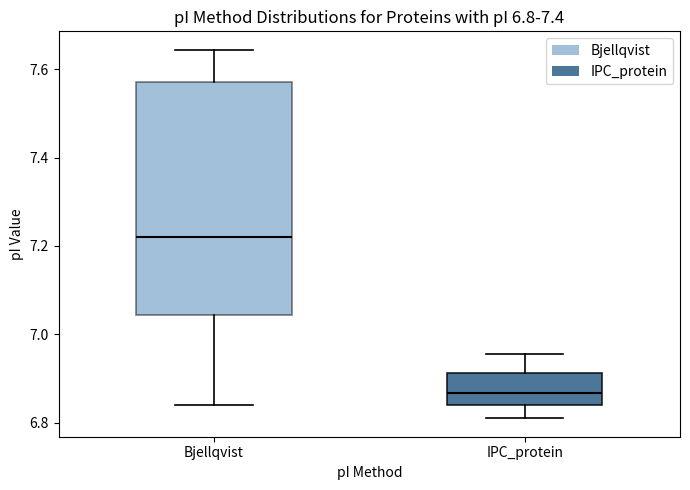

Which box's median line is the highest?

Bjellqvist